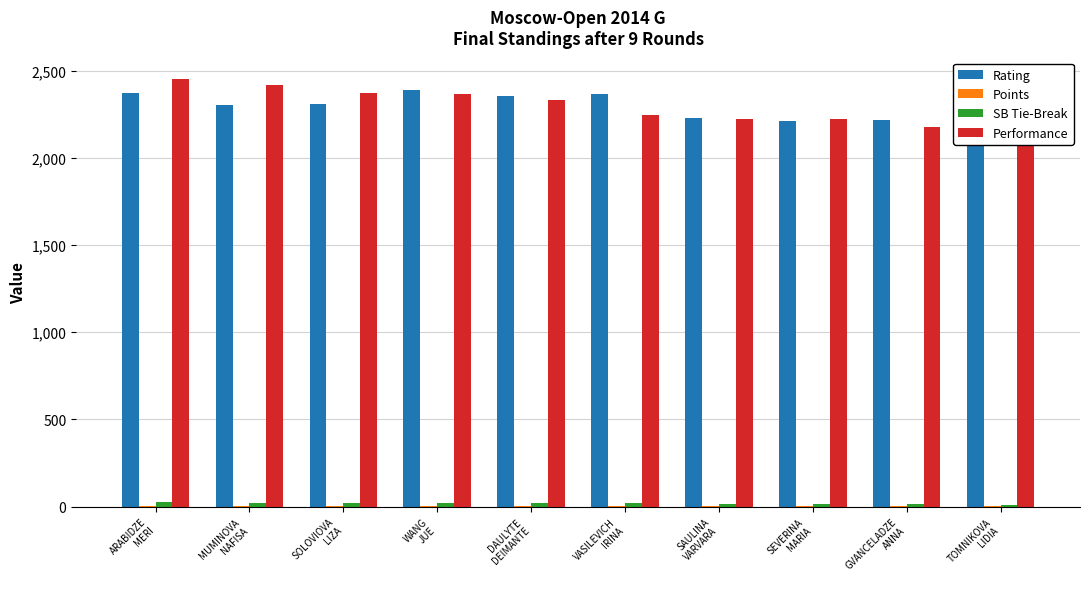

How many values in the Points series exceed 5?

4